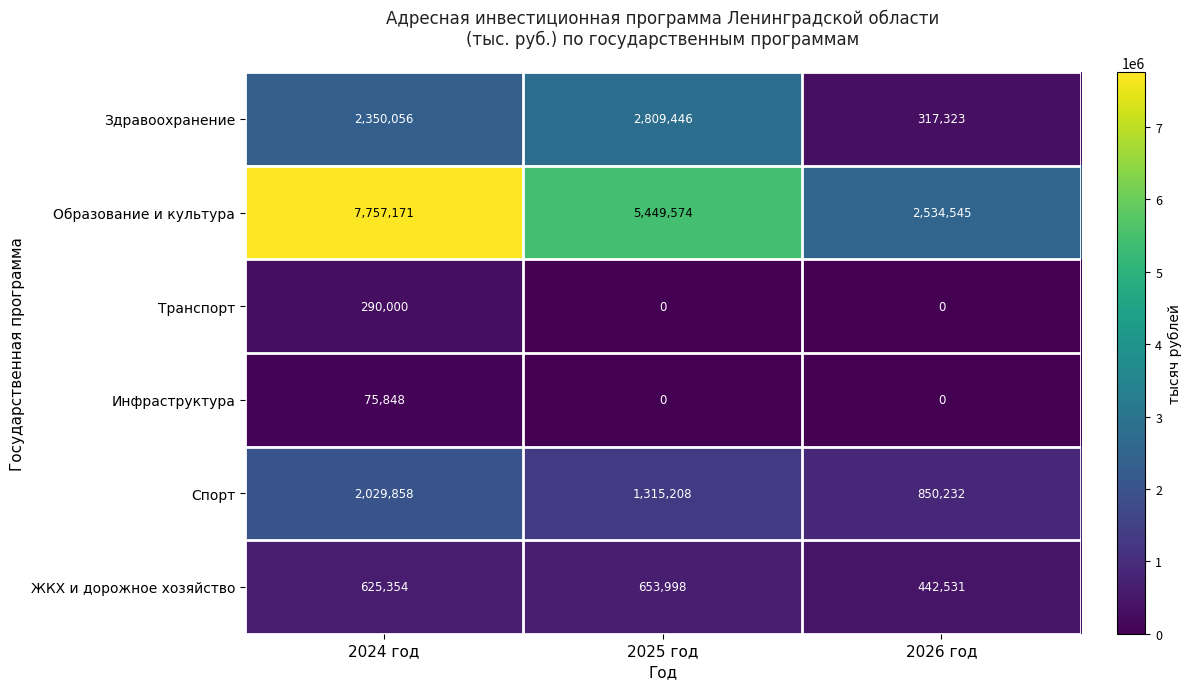

Reading right to left, list all the values displayed in this chart.

Здравоохранение: 2026 год=317323	2025 год=2809446	2024 год=2350056
Образование и культура: 2026 год=2534545	2025 год=5449574	2024 год=7757171
Транспорт: 2026 год=0	2025 год=0	2024 год=290000
Инфраструктура: 2026 год=0	2025 год=0	2024 год=75848
Спорт: 2026 год=850232	2025 год=1315208	2024 год=2029858
ЖКХ и дорожное хозяйство: 2026 год=442531	2025 год=653998	2024 год=625354